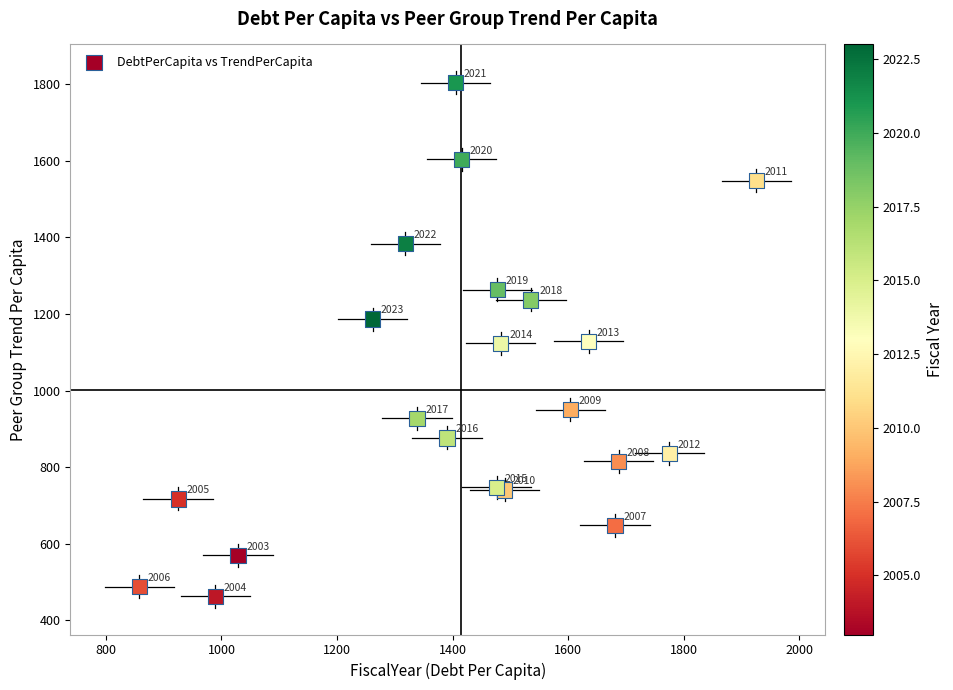

What is the range of X values (max minus min)?

1068.1